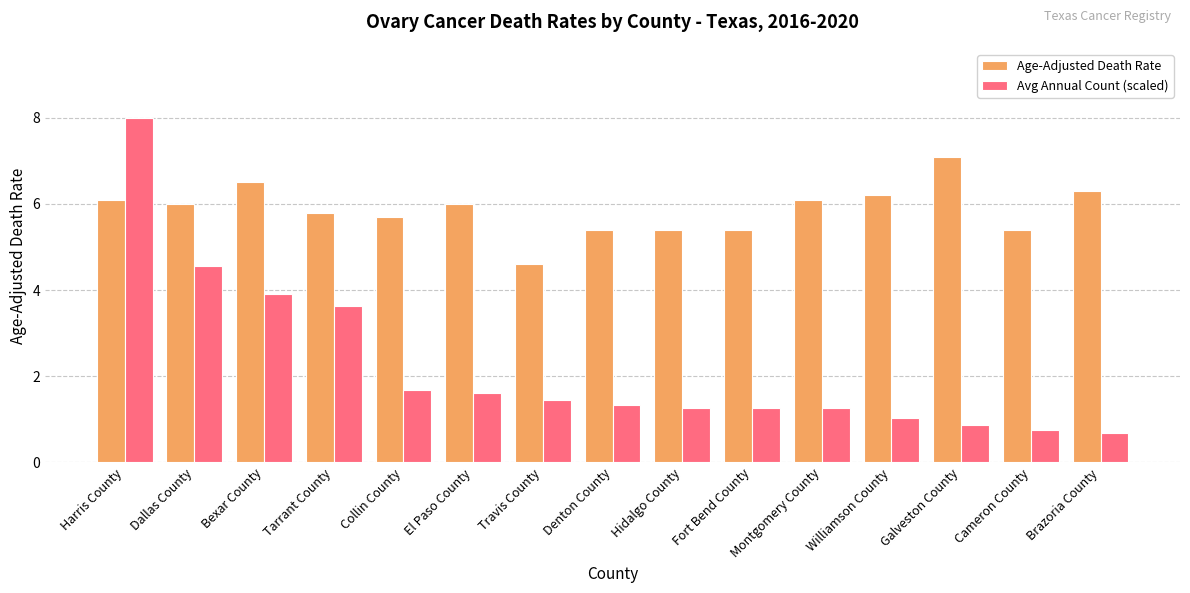

What is the maximum value shown in the chart?

8.0